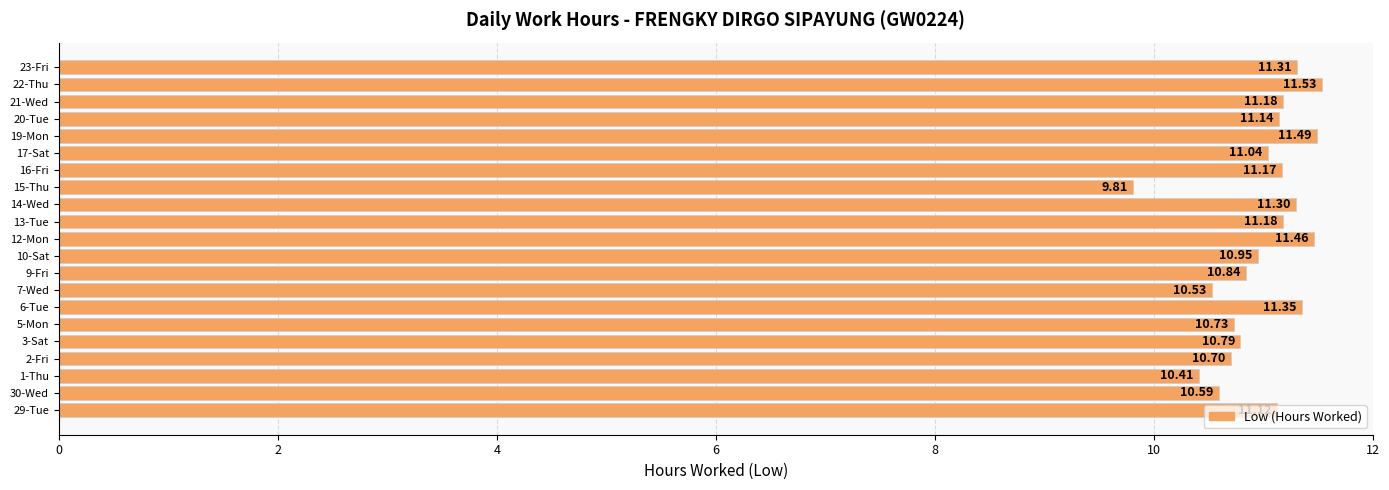

At which category does the chart reach its peak across all series?

22-Thu